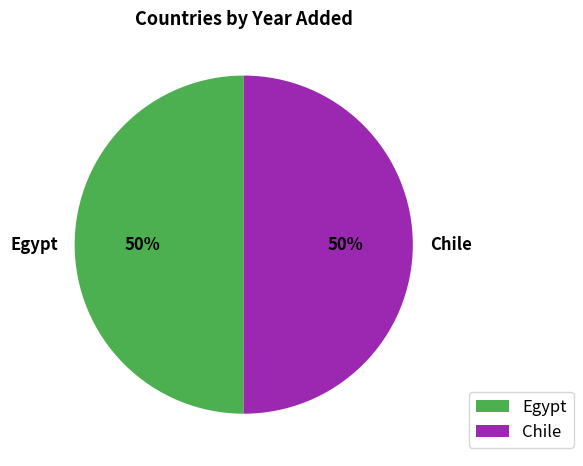

Approximately how many times larger is the value at Egypt compared to Chile?

1.0